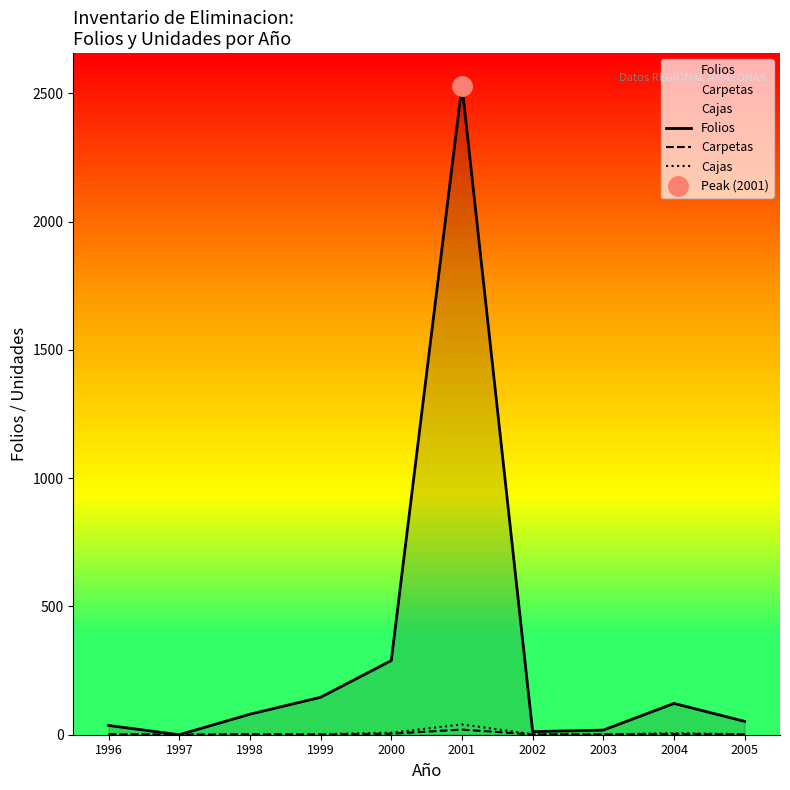

What is the maximum value shown in the chart?

2530